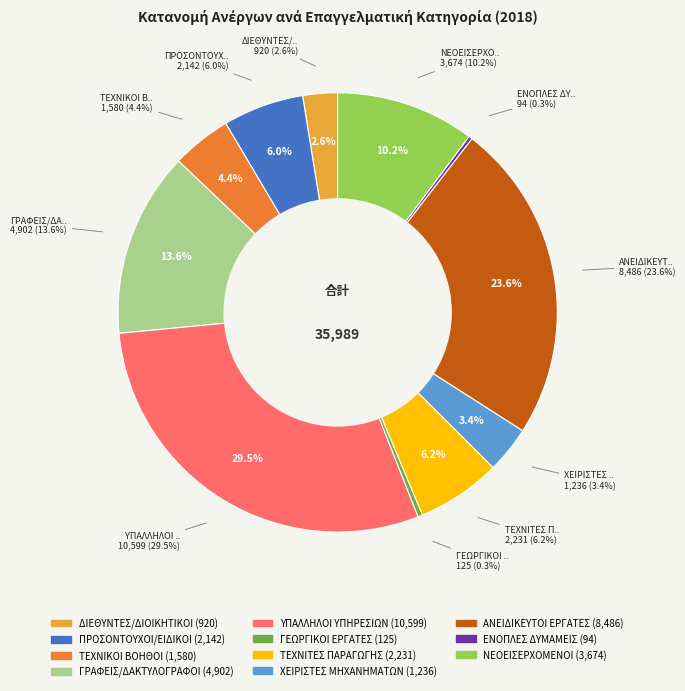

What portion of the pie excludes ΔΙΕΘΥΝΤΕΣ/ΔΙΟΙΚΗΤΙΚΟΙ?

97.4%